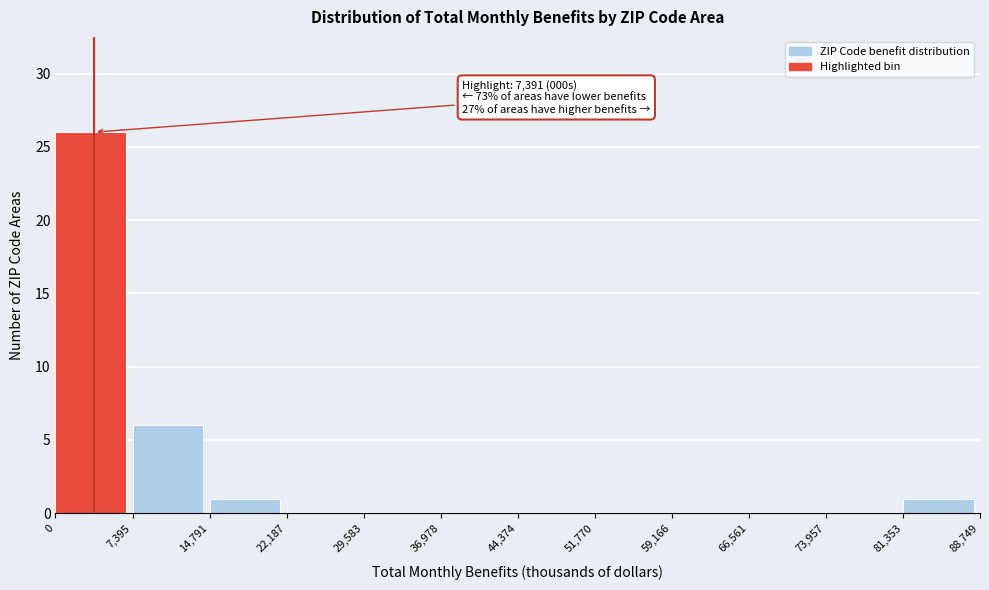

Which range on the x-axis has the tallest bar?

0 to 7,395